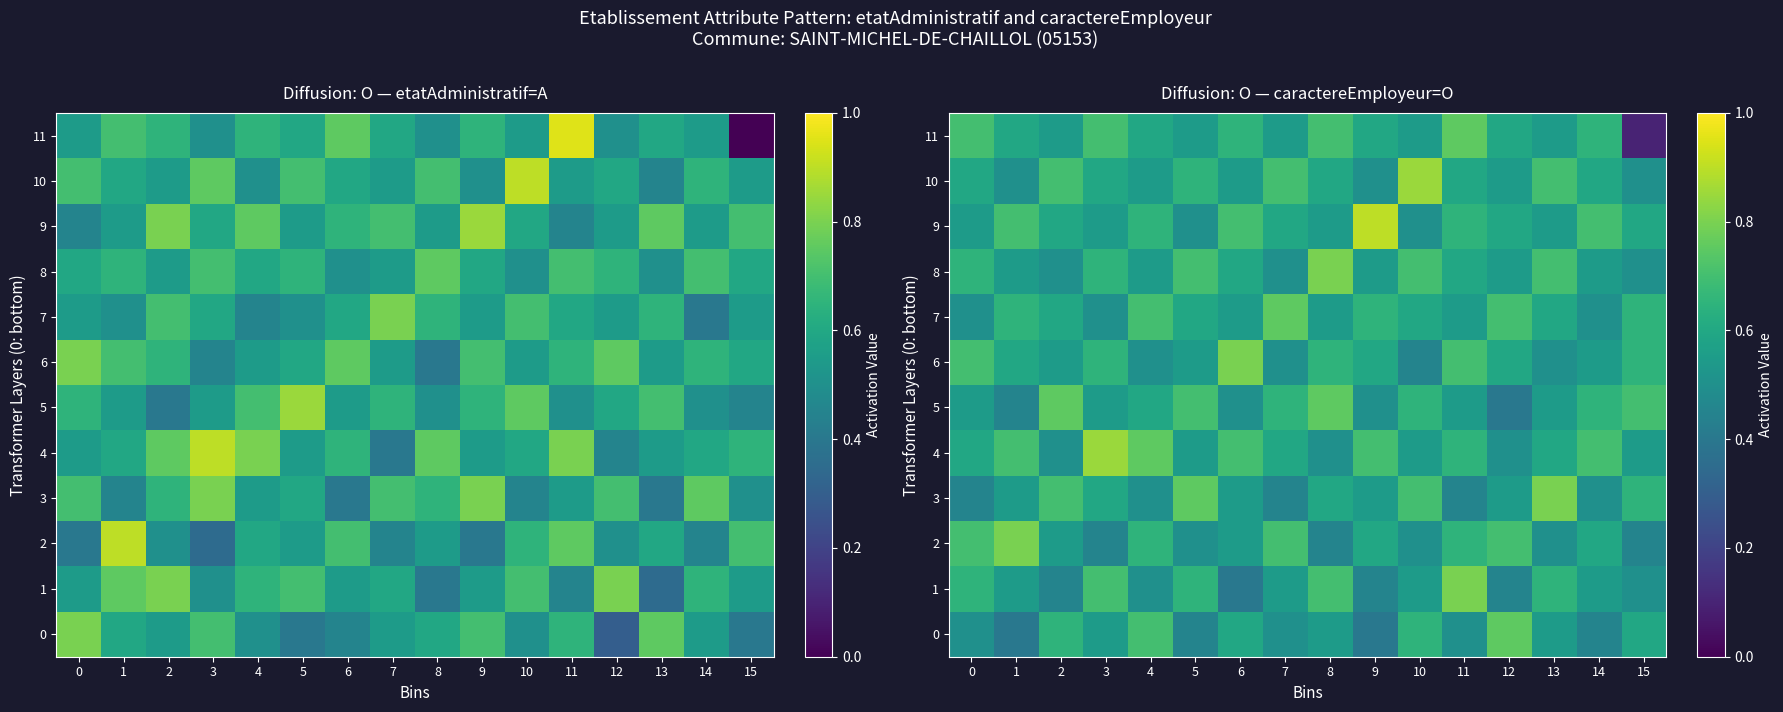

How many 5 values are between 0 and 1?

16